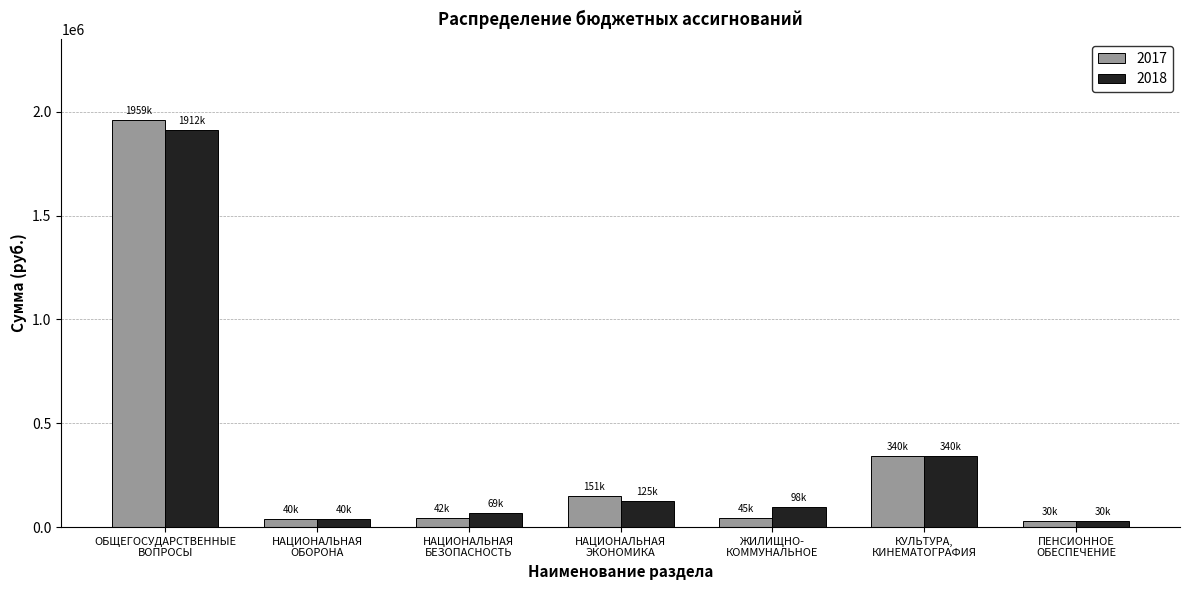

At which label is 2017 closest to 994400?

КУЛЬТУРА,
КИНЕМАТОГРАФИЯ